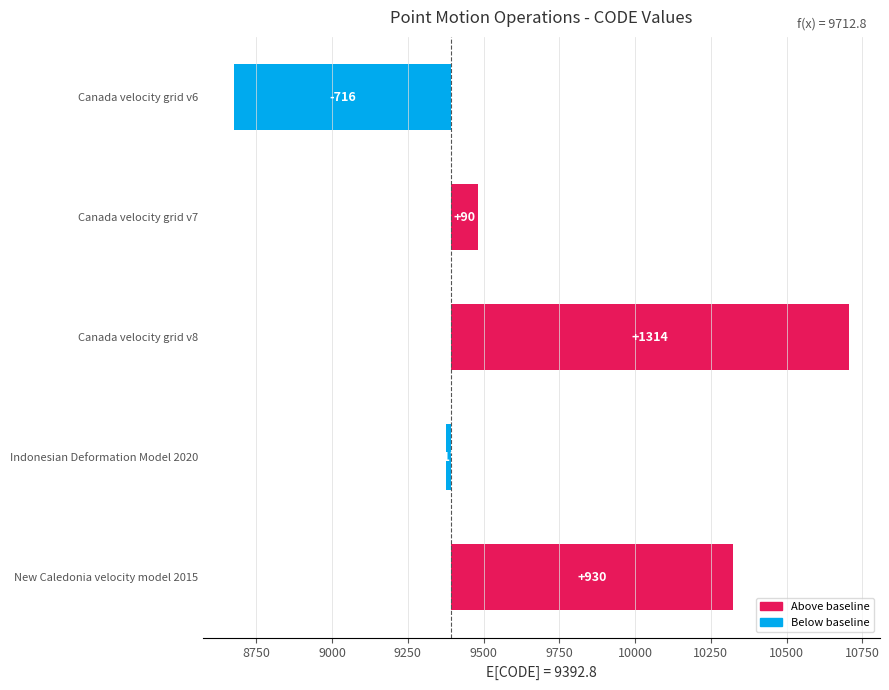

What is the difference between the maximum and minimum values?

2031.0